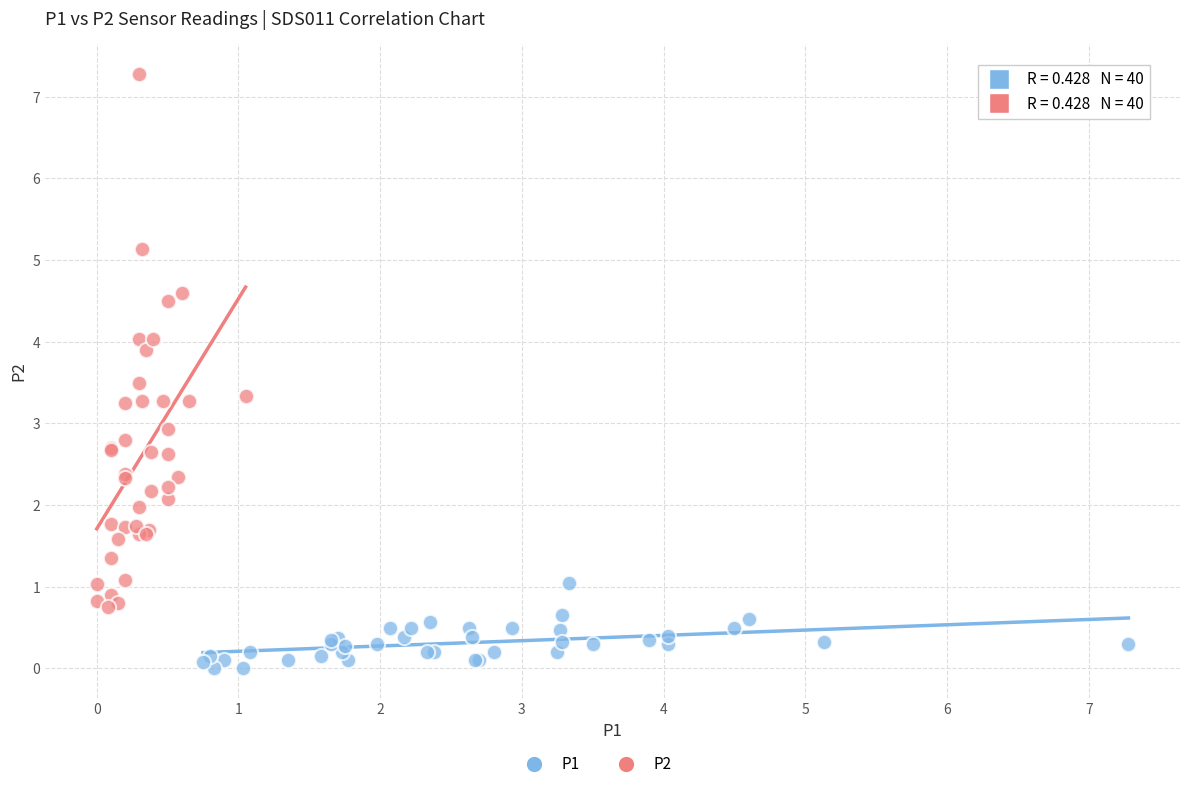

Which series reaches the maximum Y coordinate?

P2